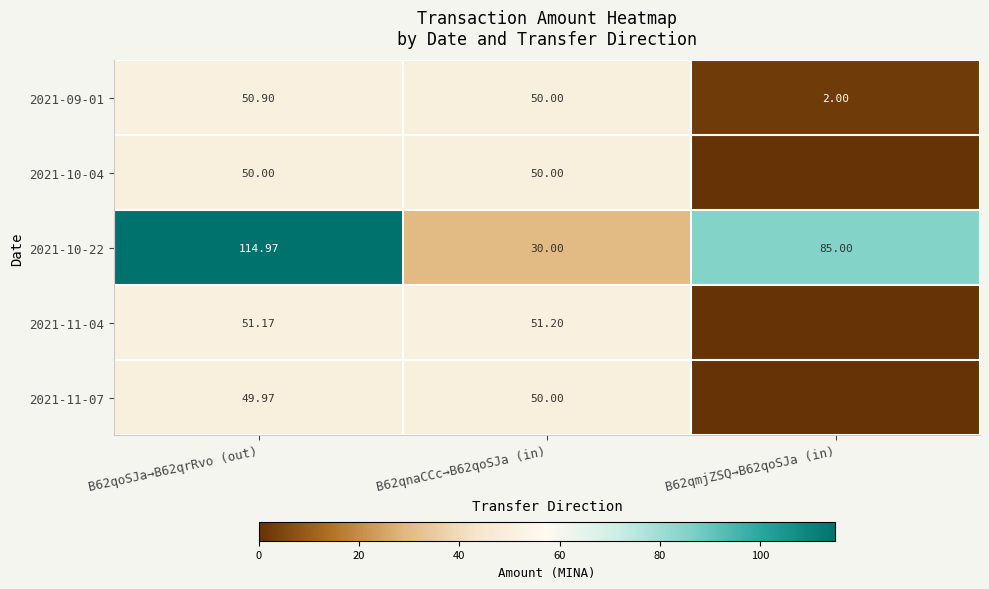

Is the value of 2021-09-01 at B62qoSJa→B62qrRvo (out) greater than the value of 2021-10-22 at B62qoSJa→B62qrRvo (out)?

No